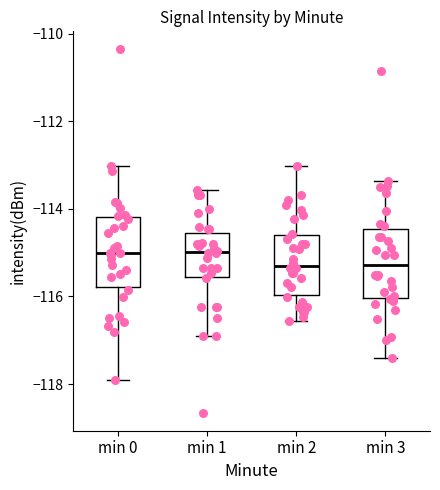

Reading left to right, read every box against the y-axis: the position of its median line, the range the box covers, and the ends of its whiskers. The values are not printed on the chart, so give them approximately, as read against the axis.

min 0: median -115.0, box -115.8 to -114.2, whiskers -118.0 to -113.0
min 1: median -115.0, box -115.6 to -114.6, whiskers -117.0 to -113.6
min 2: median -115.2, box -116.0 to -114.6, whiskers -116.6 to -113.0
min 3: median -115.2, box -116.0 to -114.4, whiskers -117.4 to -113.4